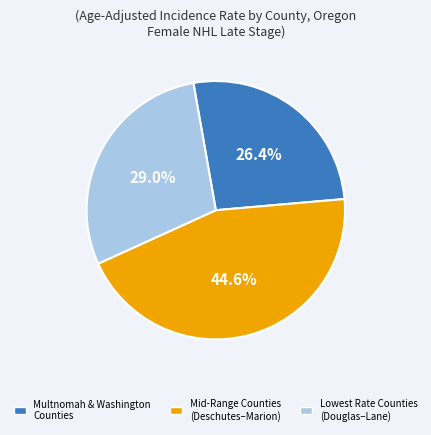

Which slice is the largest?

Mid-Range Counties (Deschutes–Marion)